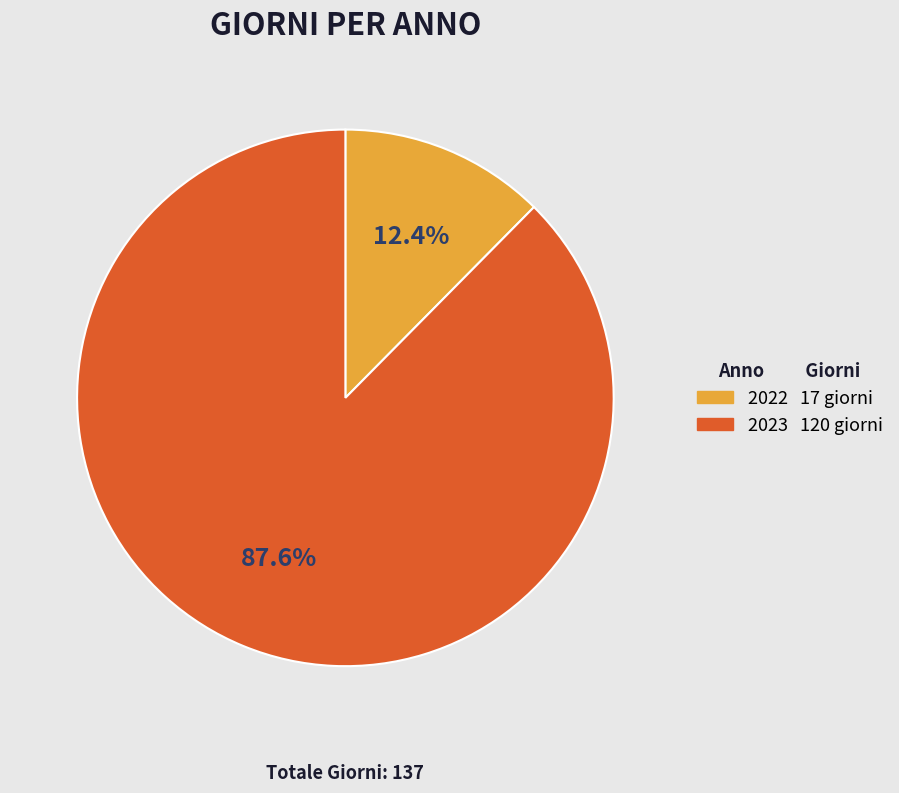

Does 2023 account for over 50% of the chart?

Yes